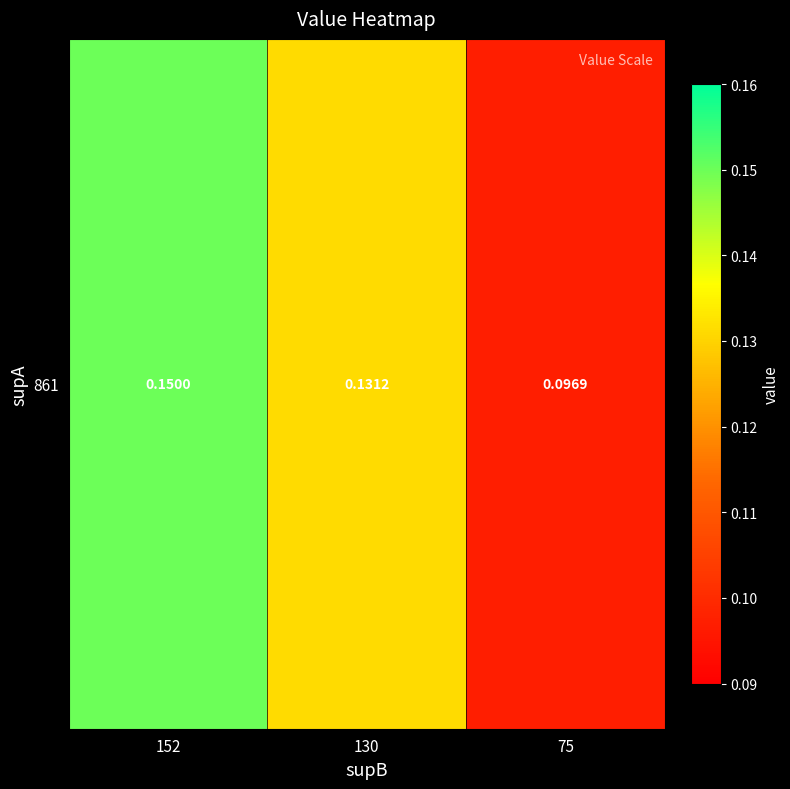

Is it true that the value at 130 is 0.1?

True